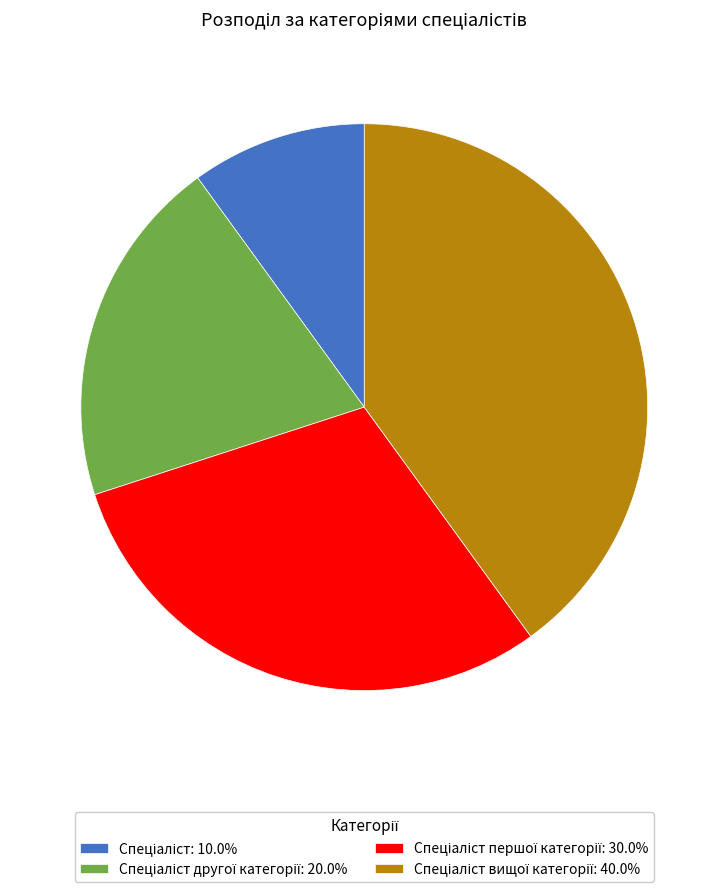

Count the number of slices in the pie.

4